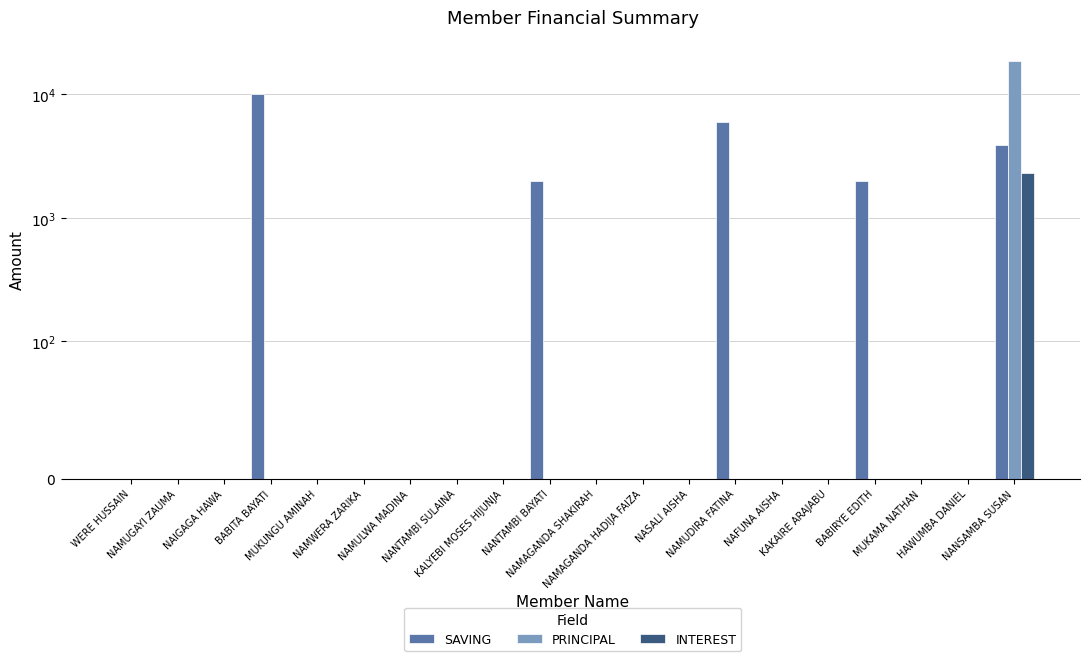

Which has a higher value, NANTAMBI BAYATI or MUKUNGU AMINAH?

NANTAMBI BAYATI